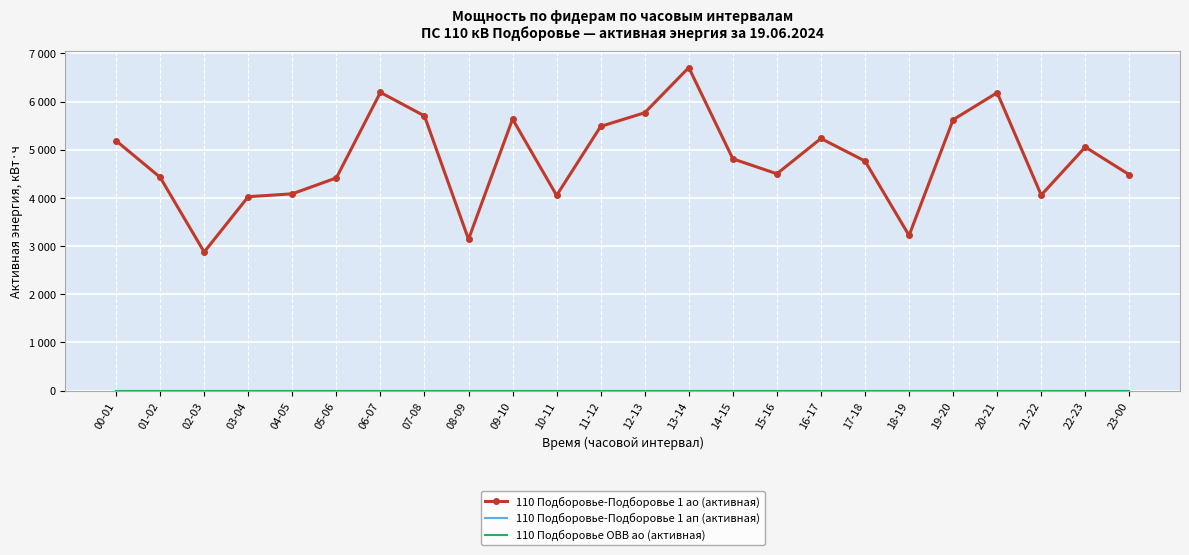

What are all the series names shown in the legend?

110 Подборовье-Подборовье 1 ао (активная), 110 Подборовье-Подборовье 1 ап (активная), 110 Подборовье ОВВ ао (активная)